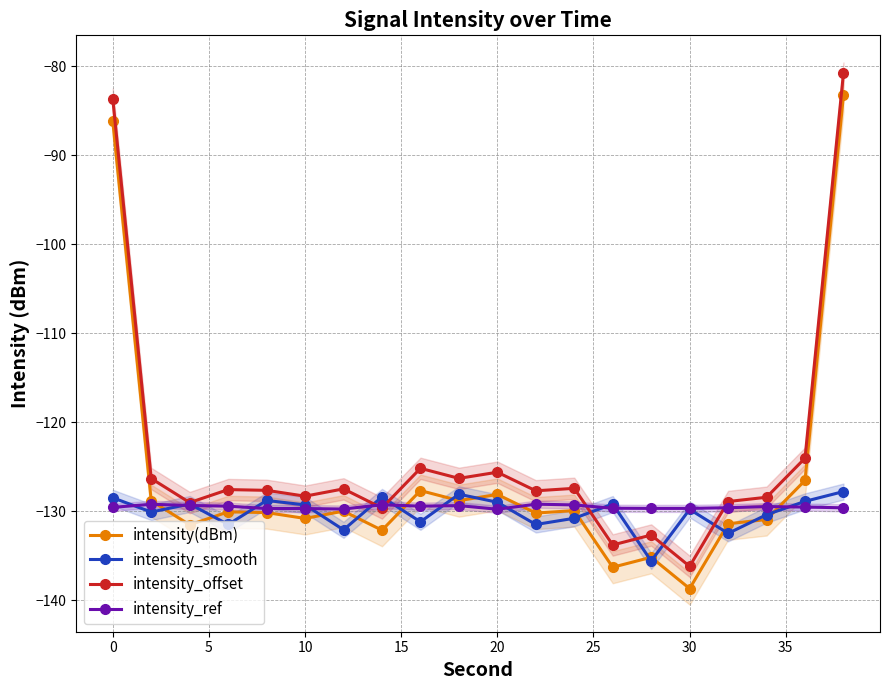

In intensity(dBm), how many points are higher than both neighbors (excluding endpoints)?

6